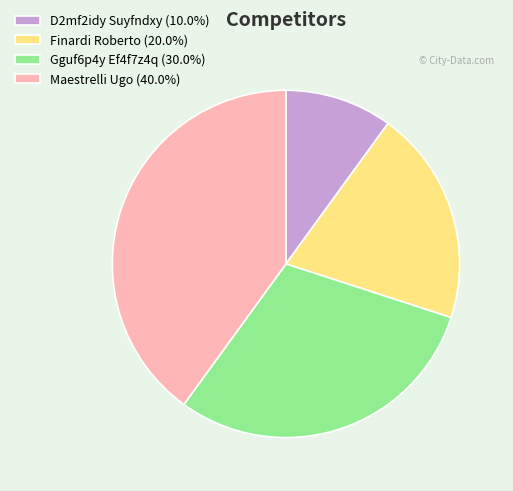

What is the ratio of the value at D2mf2idy Suyfndxy (10.0%) to the value at Finardi Roberto (20.0%)?

0.5